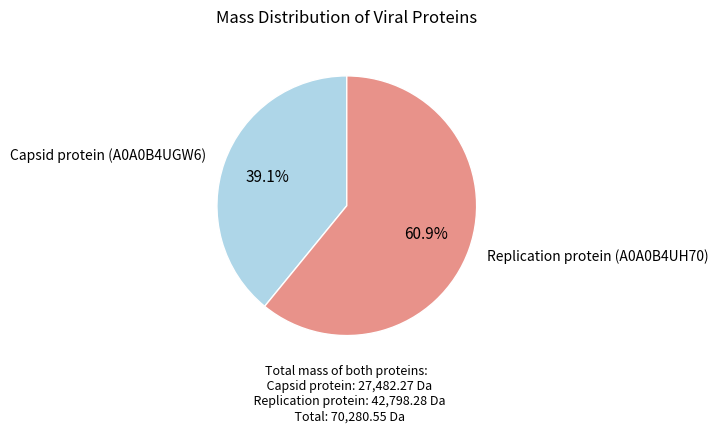

Does any single category account for the majority?

Yes